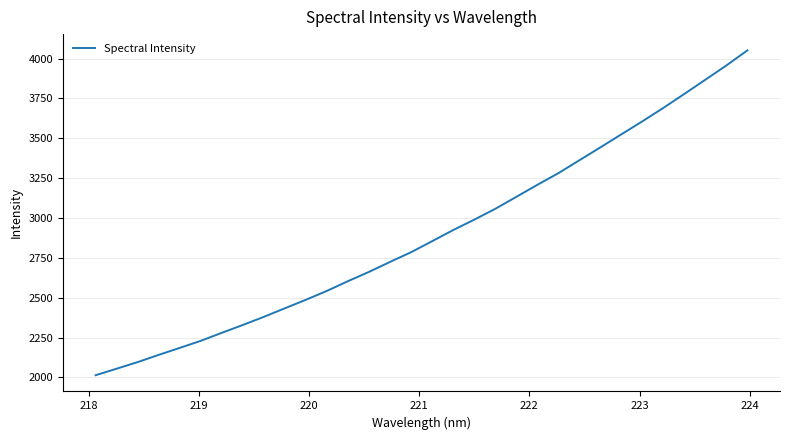

What is the smallest value displayed?

2014.0